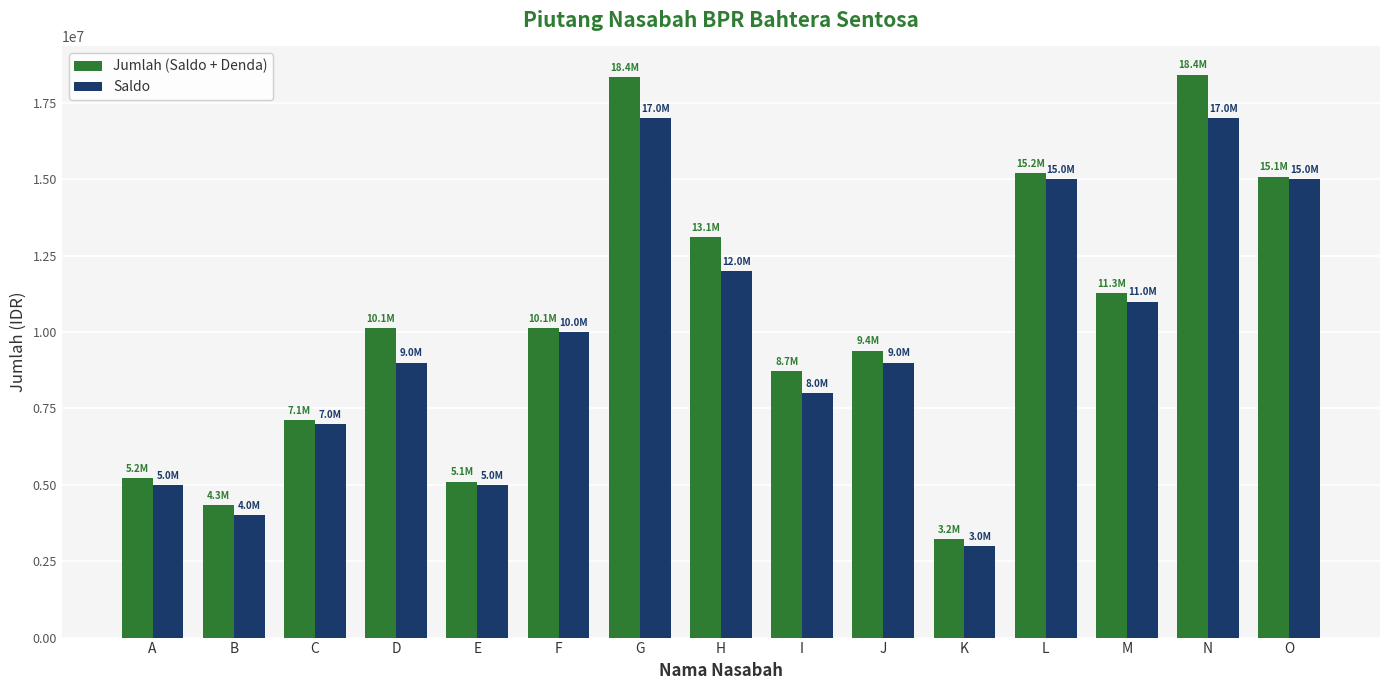

What is the difference between the maximum and minimum values in the Saldo series?

14000000